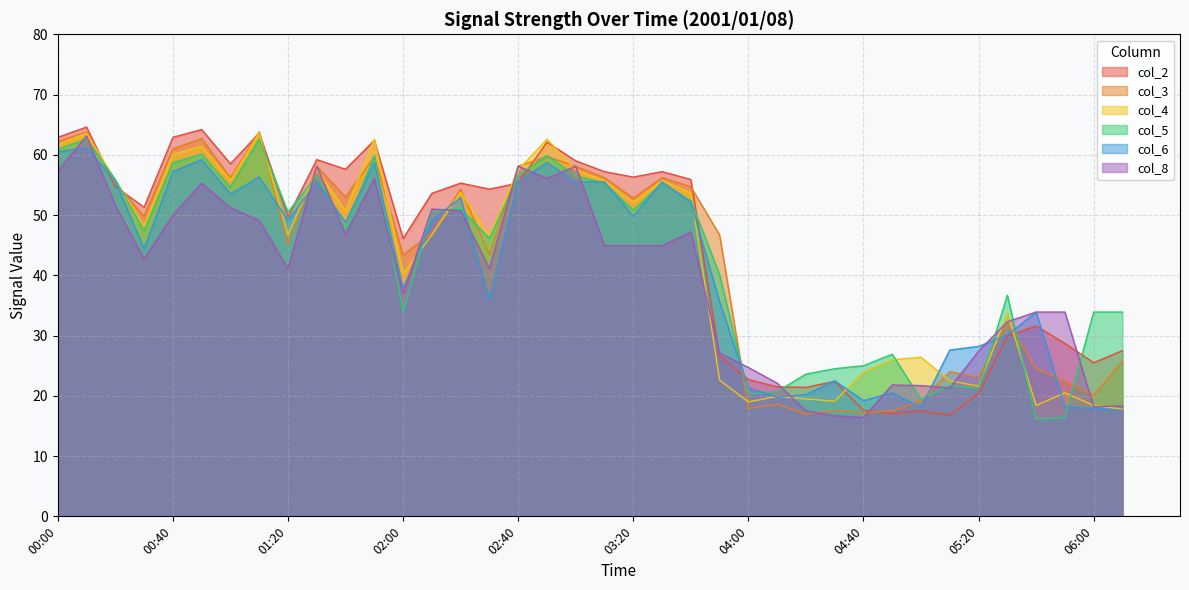

Reading left to right, what are all the values shown in this chart?

col_2: 62.9	64.6	54.7	51.3	62.9	64.2	58.5	63.6	49.7	59.2	57.6	62.4	46.1	53.6	55.3	54.3	55.3	62.1	59.0	57.2	56.3	57.2	55.9	26.6	22.7	21.5	21.4	22.4	17.6	17.1	17.5	16.8	20.4	29.9	31.6	28.7	25.5	27.5
col_3: 62.2	63.8	55.3	49.8	61.0	62.7	56.2	63.8	45.1	58.1	53.0	59.7	43.4	47.0	54.3	43.4	58.1	59.7	58.1	56.2	52.8	56.2	54.7	46.7	17.9	18.6	17.0	17.6	17.2	17.5	19.1	24.0	23.1	32.2	24.6	22.4	20.1	25.7
col_4: 61.7	63.6	55.7	48.2	60.1	61.4	55.8	63.6	46.7	57.5	50.7	62.6	40.3	46.7	53.8	46.6	57.5	62.6	57.5	55.7	52.1	55.7	53.7	22.6	19.0	19.9	19.5	19.1	23.9	26.0	26.4	22.5	21.6	33.7	18.4	20.5	18.4	17.8
col_5: 60.9	62.6	55.9	47.4	58.7	60.1	54.6	62.6	50.5	56.5	47.6	59.9	33.9	50.5	51.1	46.1	56.5	59.9	56.5	55.3	50.8	55.3	52.4	40.1	20.3	20.7	23.6	24.5	25.0	26.9	19.4	21.7	21.2	36.7	16.1	16.4	33.9	33.9
col_6: 60.5	61.2	55.6	44.4	57.2	59.2	53.5	56.3	49.1	55.5	48.8	58.7	37.8	49.1	52.9	35.9	55.5	58.7	55.5	55.5	49.8	55.5	52.1	35.6	21.3	19.8	20.2	22.5	19.2	20.5	18.1	27.6	28.2	30.1	33.9	18.2	17.9	17.6
col_8: 57.3	63.1	51.6	42.7	50.0	55.3	51.2	49.1	41.1	58.1	46.8	56.1	36.9	51.0	50.7	41.1	58.1	56.1	58.1	44.9	44.9	44.9	47.2	27.1	24.7	22.1	17.5	16.7	16.4	21.8	21.7	21.3	27.4	32.3	33.9	33.9	18.2	18.3